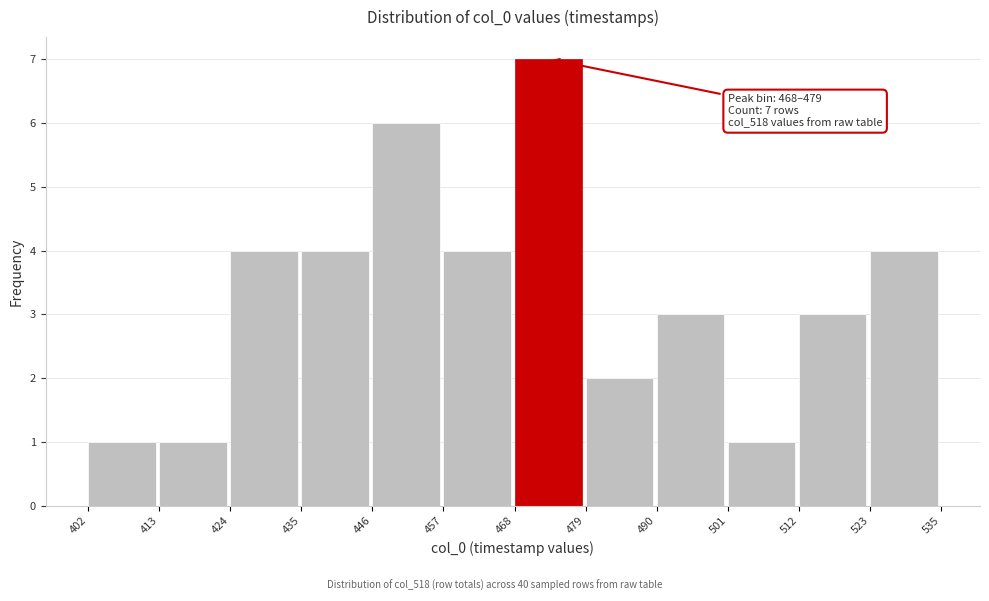

Over which range of the x-axis is the bar tallest?

468 to 479